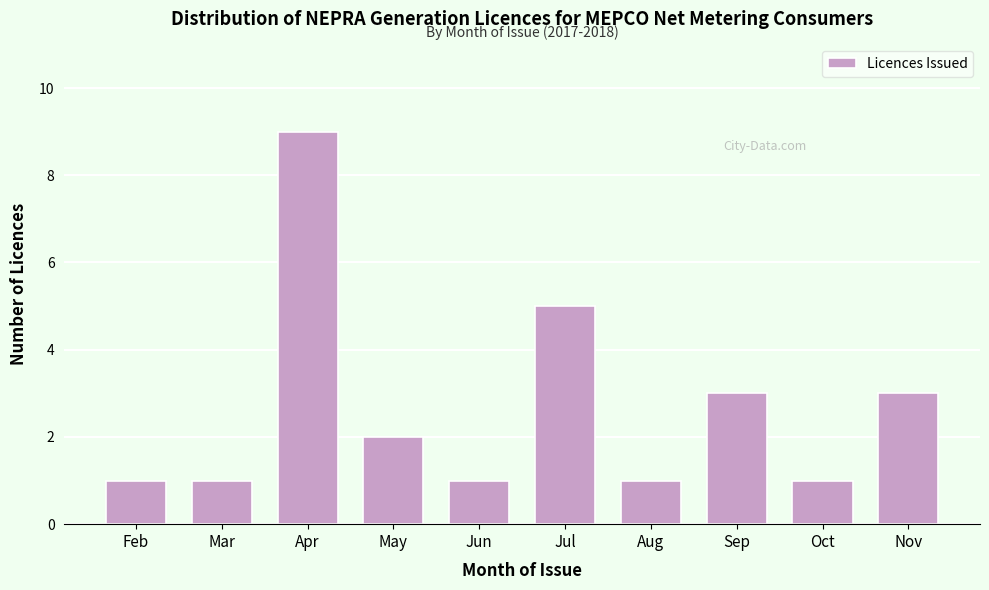

Reading right to left, extract all data points from this chart.

Nov=3	Oct=1	Sep=3	Aug=1	Jul=5	Jun=1	May=2	Apr=9	Mar=1	Feb=1